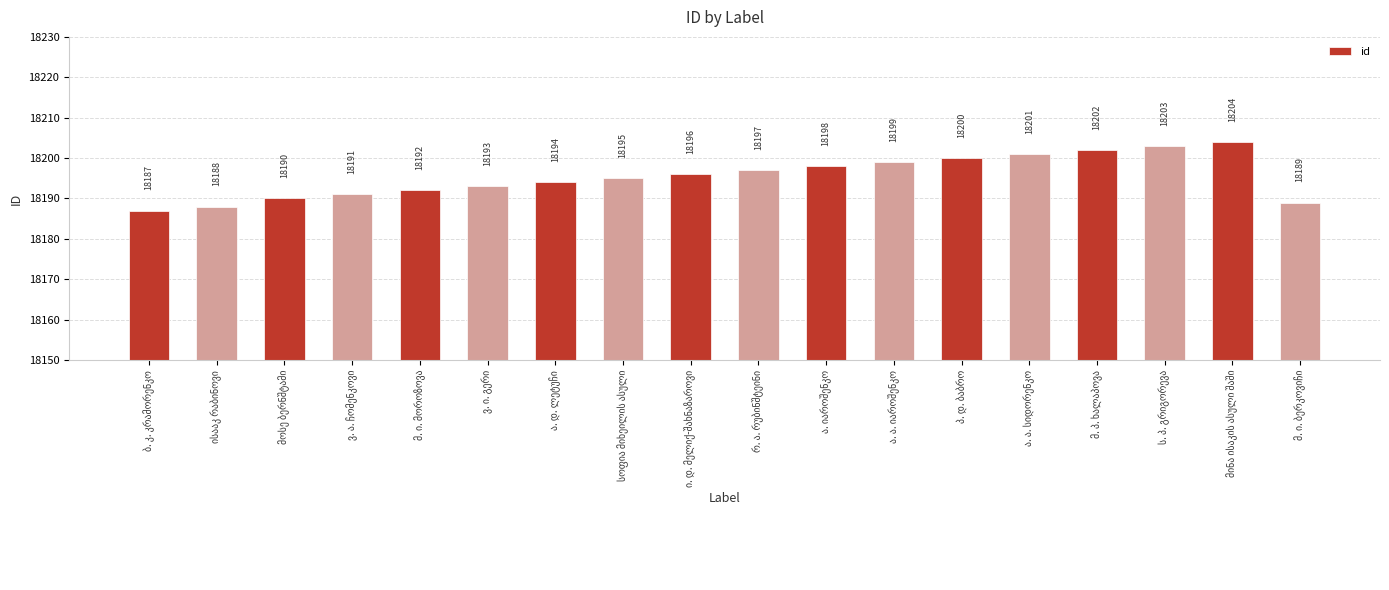

What is the greatest value displayed?

18204